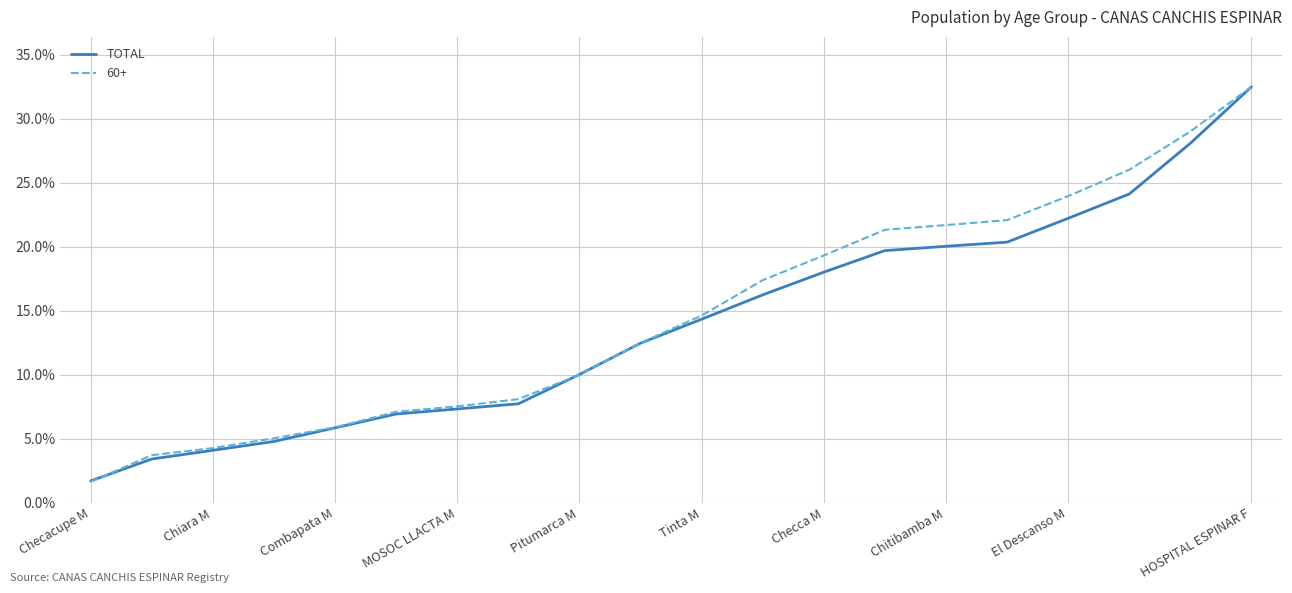

How many lines are shown in the chart?

2